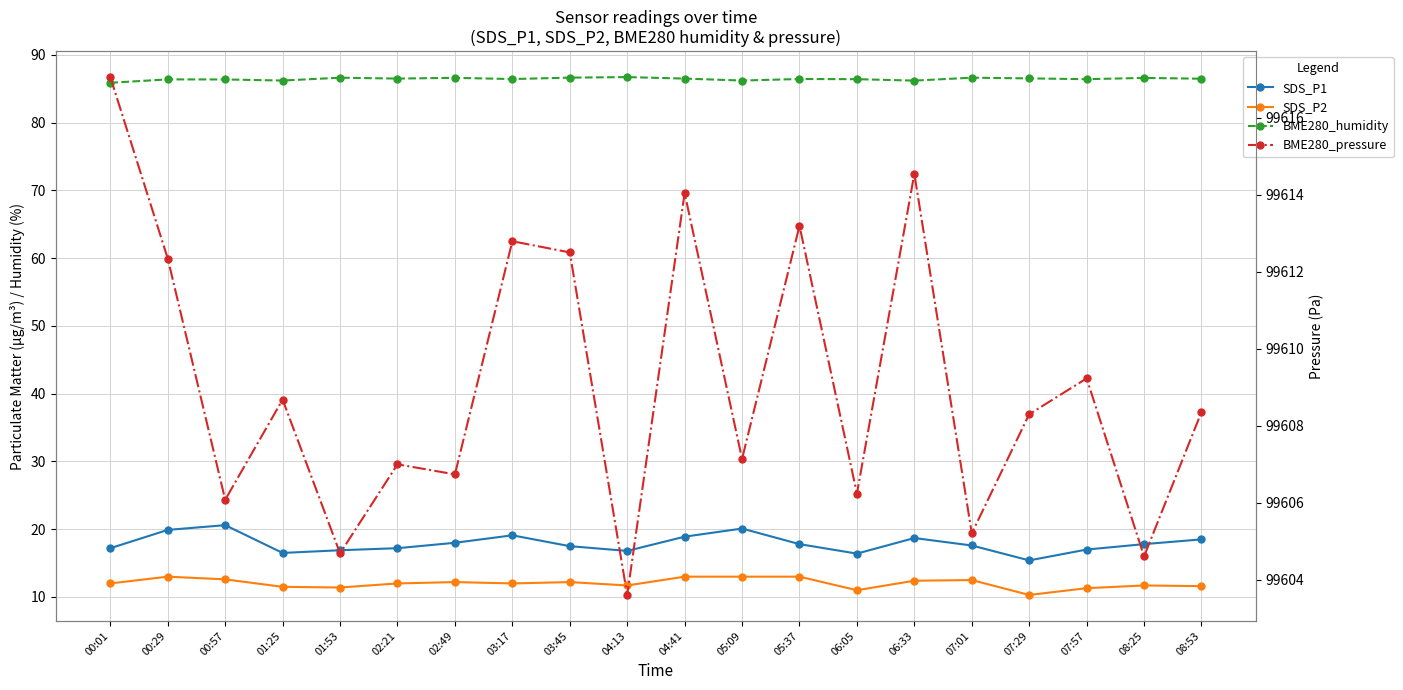

The value of BME280_humidity at 05:37 is 33.7. True or false?

False